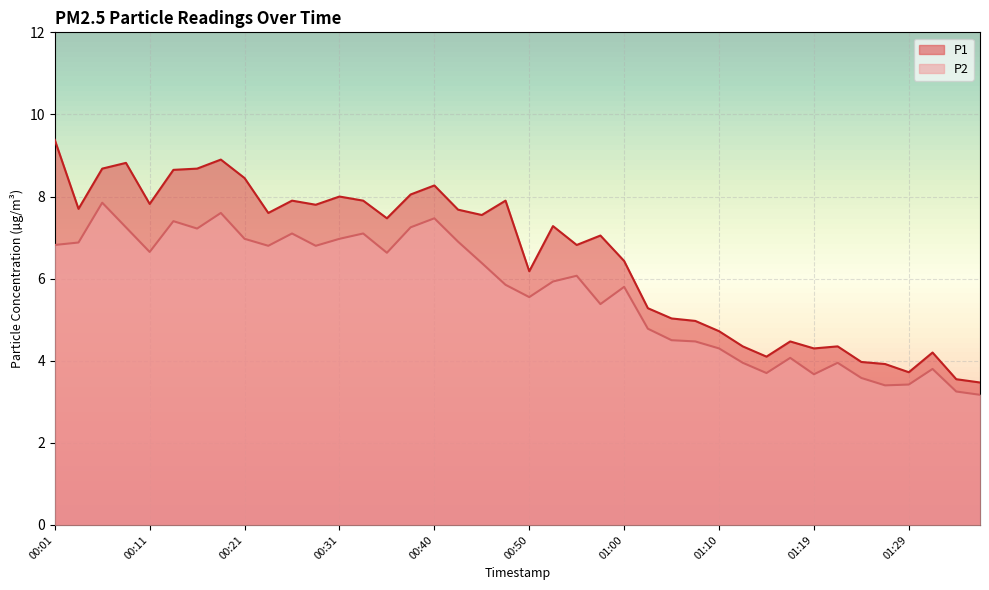

Is it true that P1 equals 3.6 at 00:16?

False